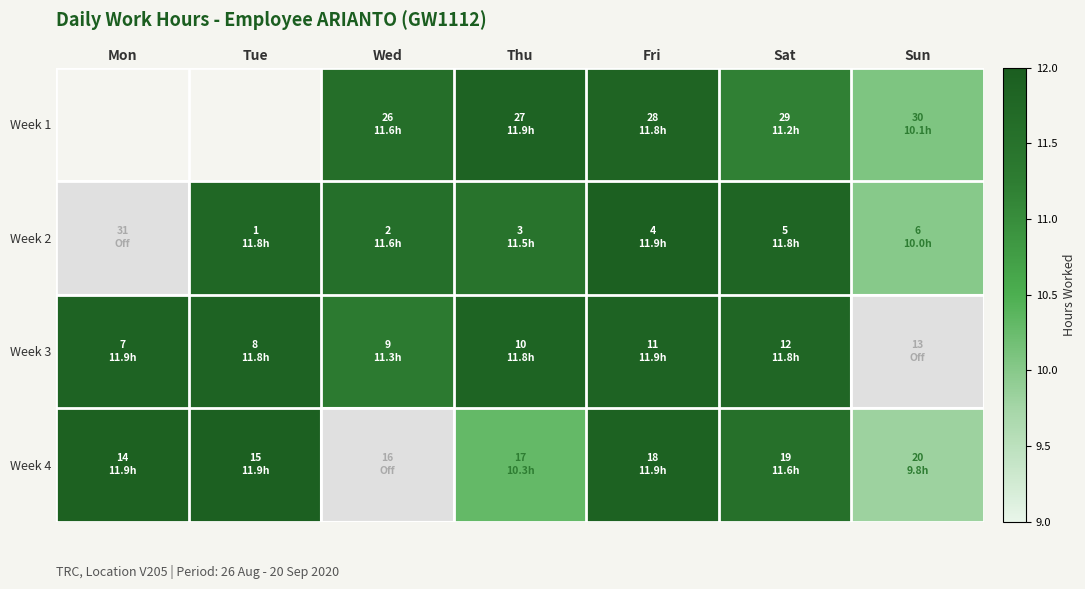

What is the sum of the Week 3 values at Sat and Thu?

23.6